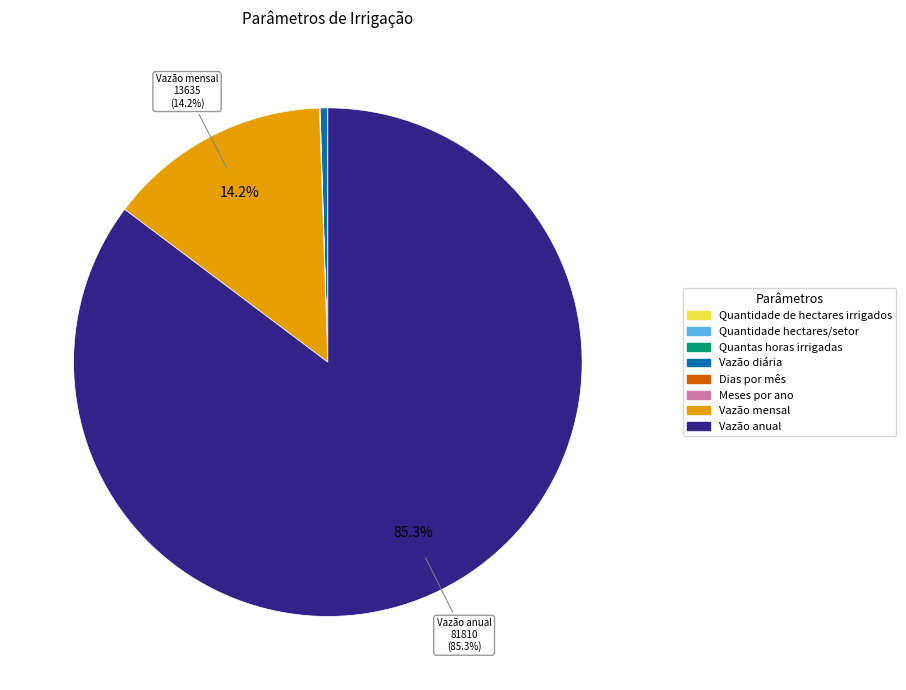

What percentage is NOT represented by Vazão anual?

14.7%